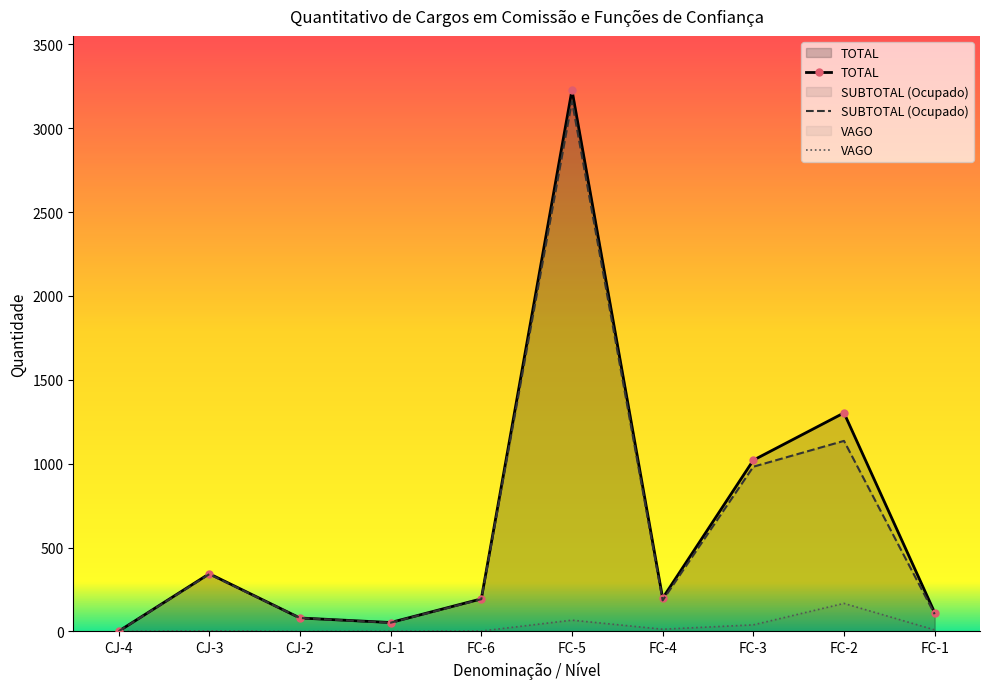

Is it true that the value at FC-5 is 3228?

True